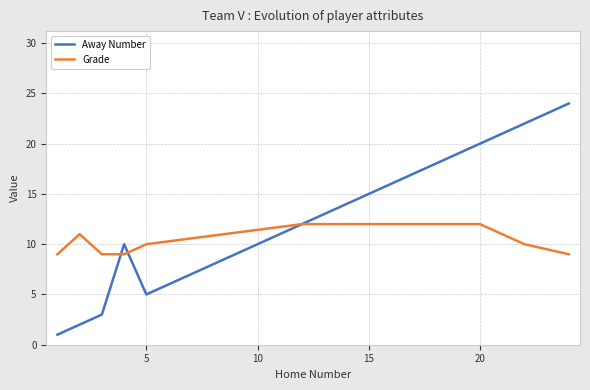

What is the maximum value for Grade?

12